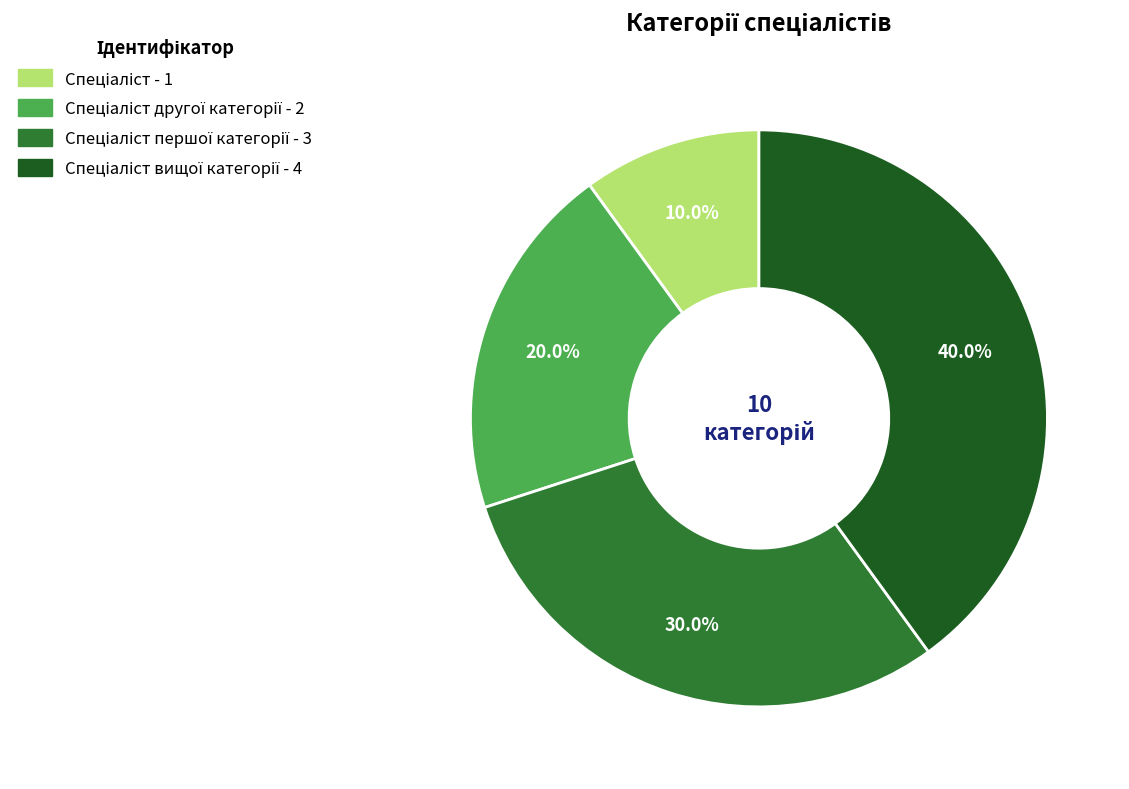

Is there any slice that represents more than half of the pie?

No